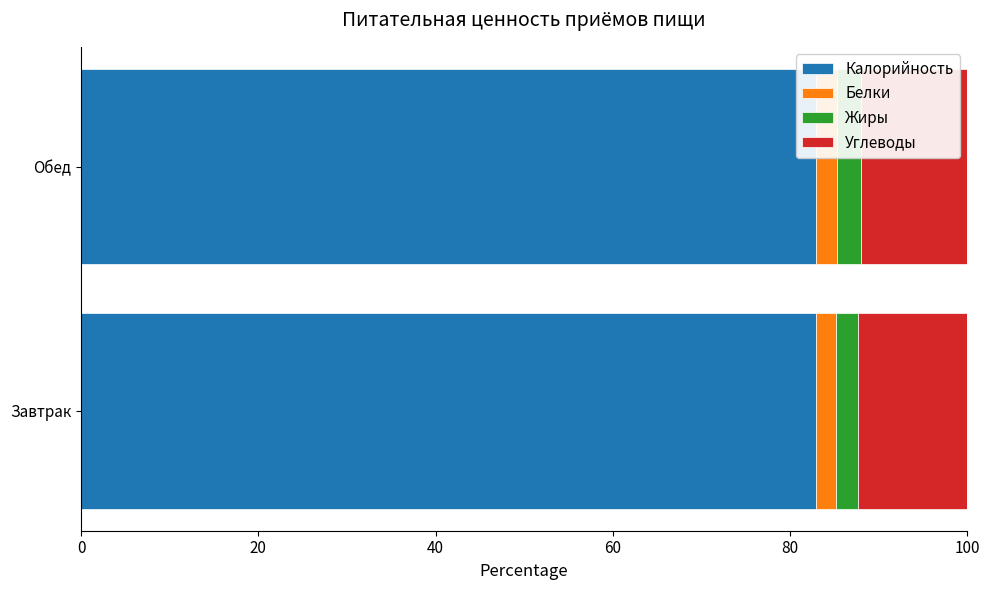

Is it true that Калорийность equals 29.8 at Завтрак?

False